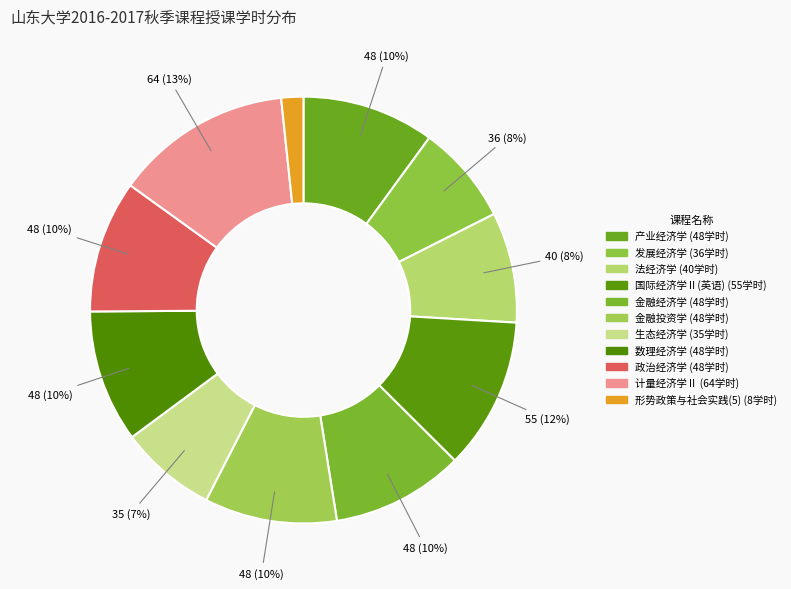

The 金融经济学 slice represents 1% of the pie. True or false?

False